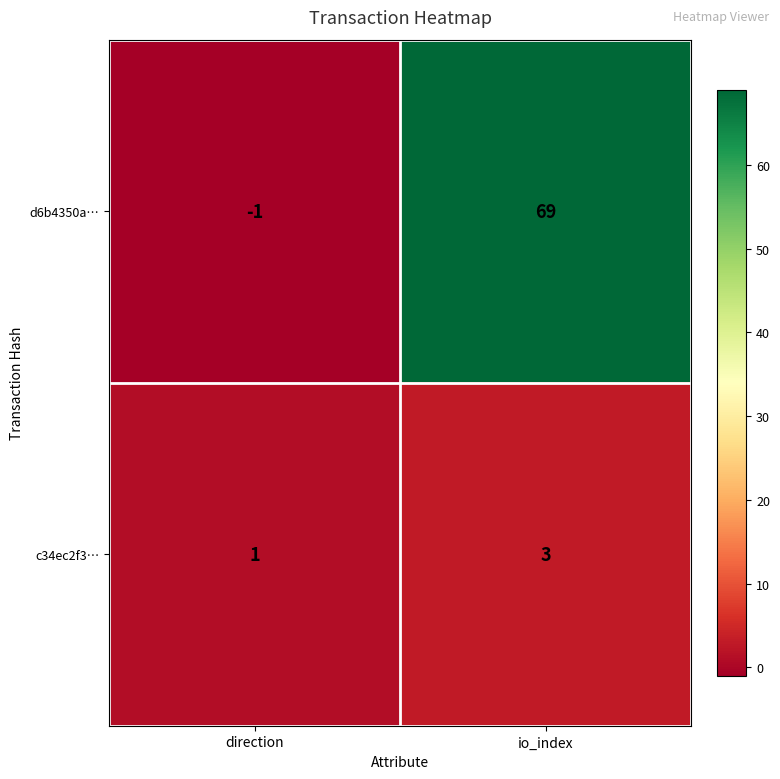

At which category is the sum across all series the highest?

io_index